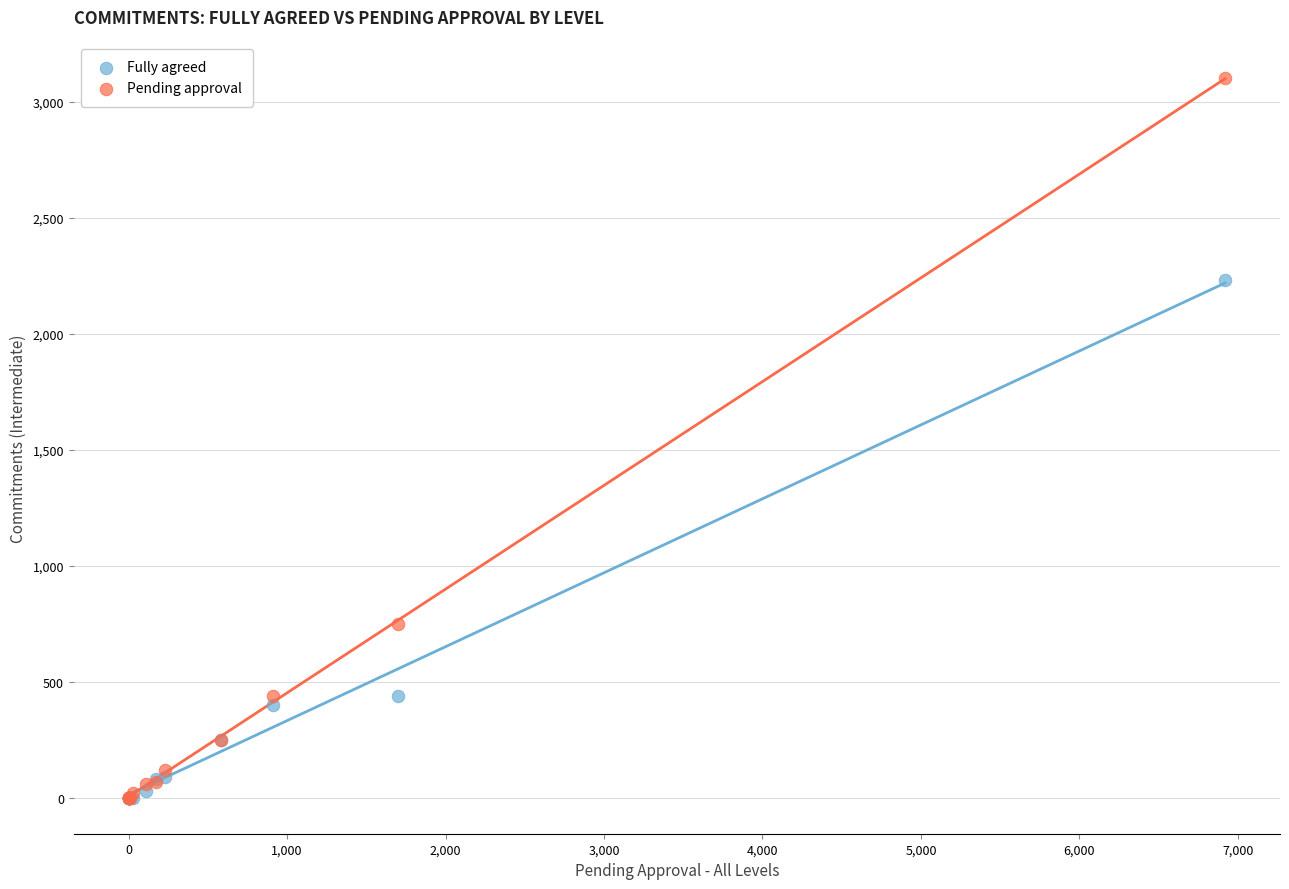

Which series contains the highest Y value?

Pending approval